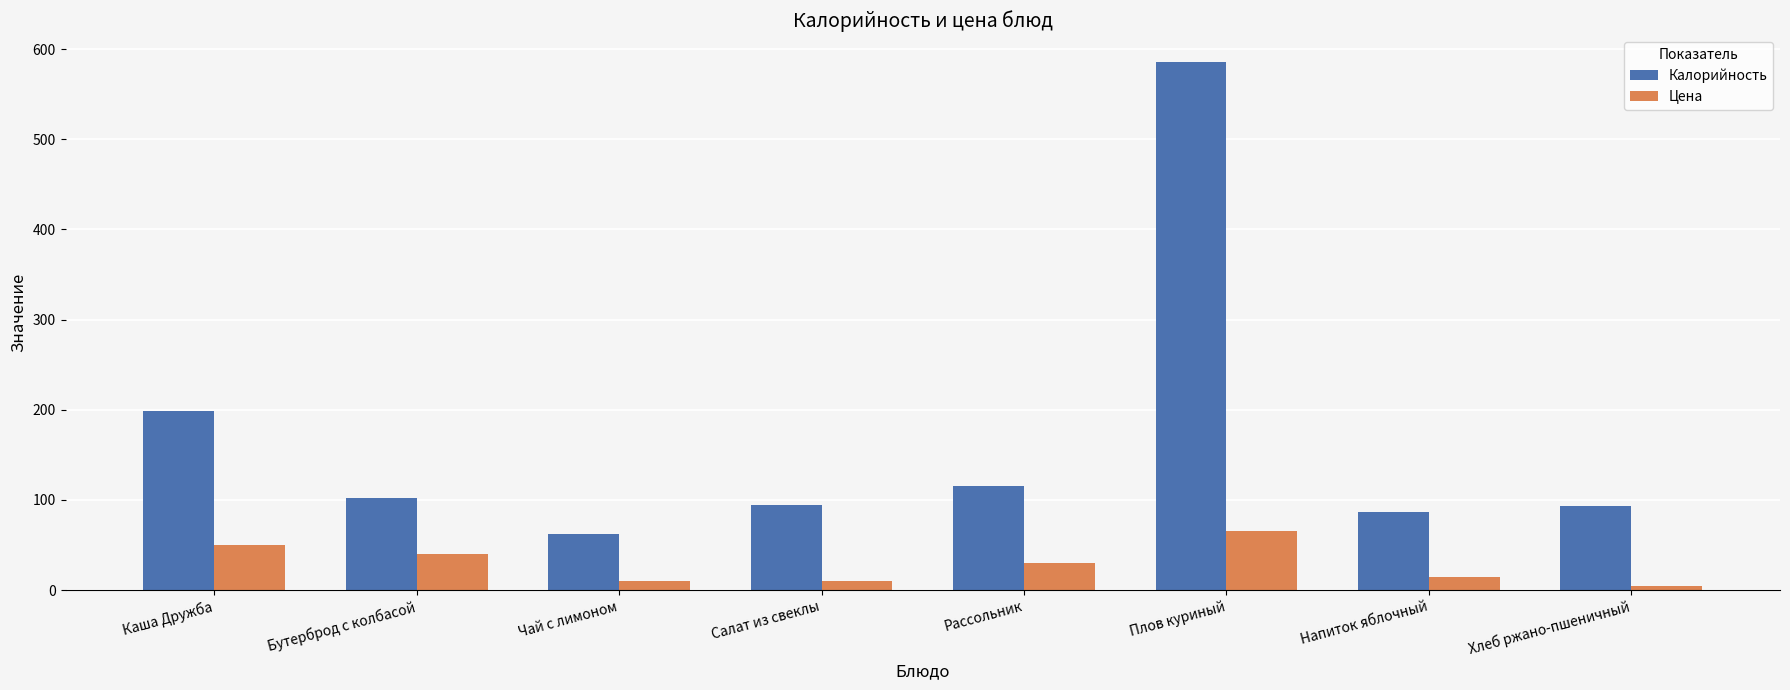

Which series has the largest range (max minus min)?

Калорийность